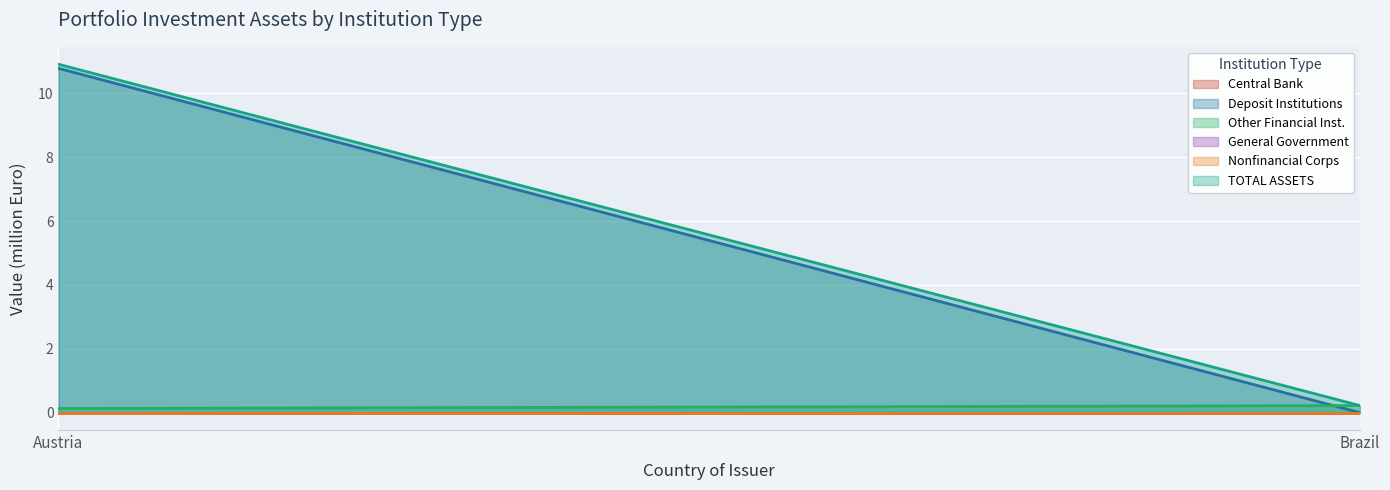

At how many categories does at least one series exceed 6?

1